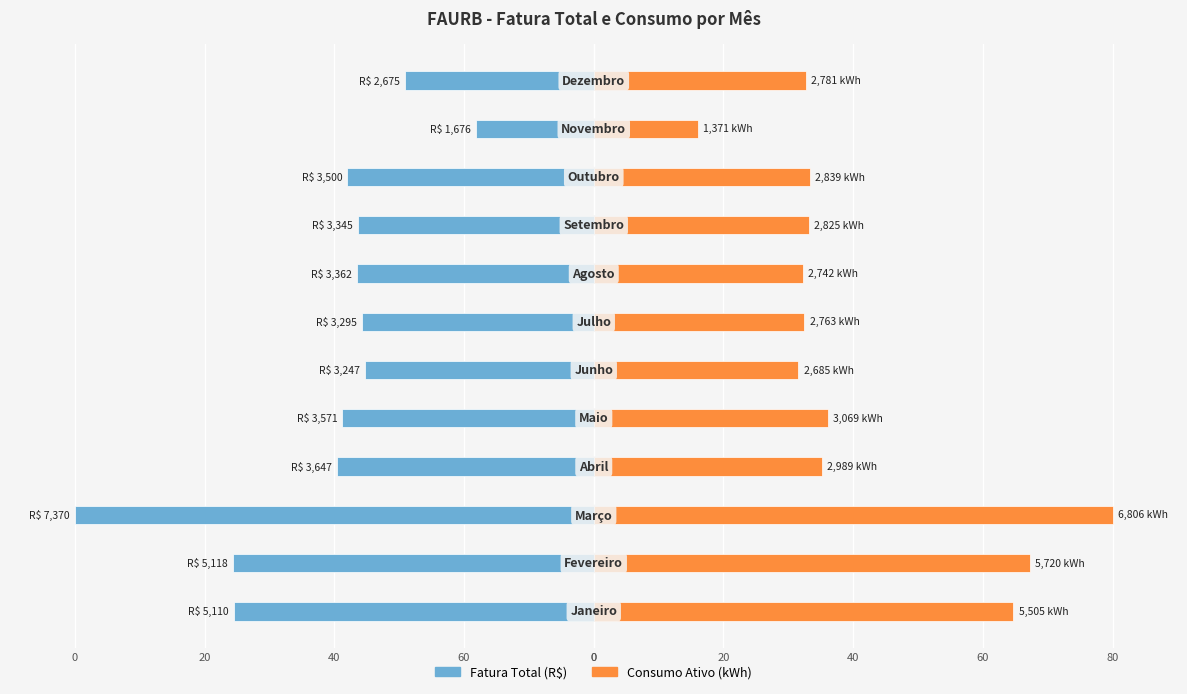

Reading right to left, what are all the values shown in this chart?

Fatura Total (R$): -29.0	-18.2	-38.0	-36.3	-36.5	-35.8	-35.2	-38.8	-39.6	-80.0	-55.6	-55.5
Consumo Ativo (kWh): 32.7	16.1	33.4	33.2	32.2	32.5	31.6	36.1	35.1	80.0	67.2	64.7